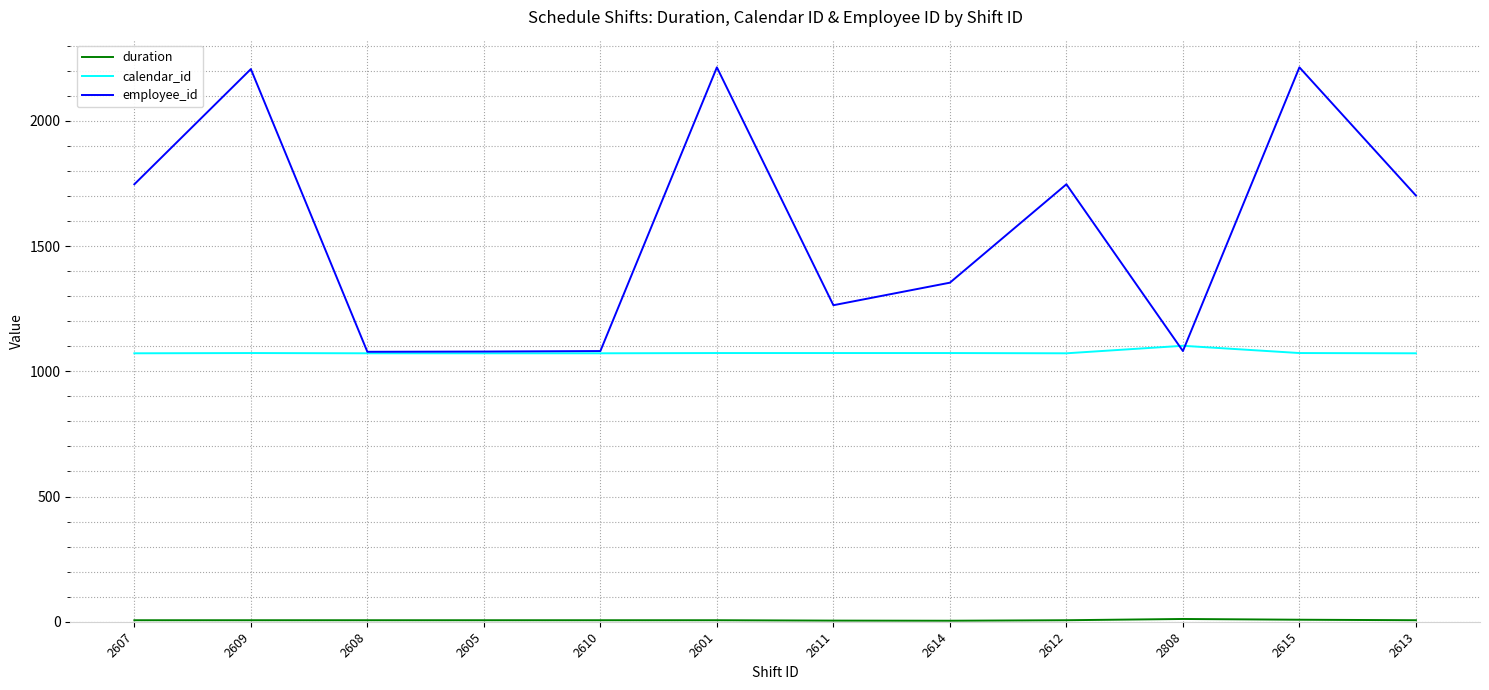

How many values in the calendar_id series are below 1073?

6